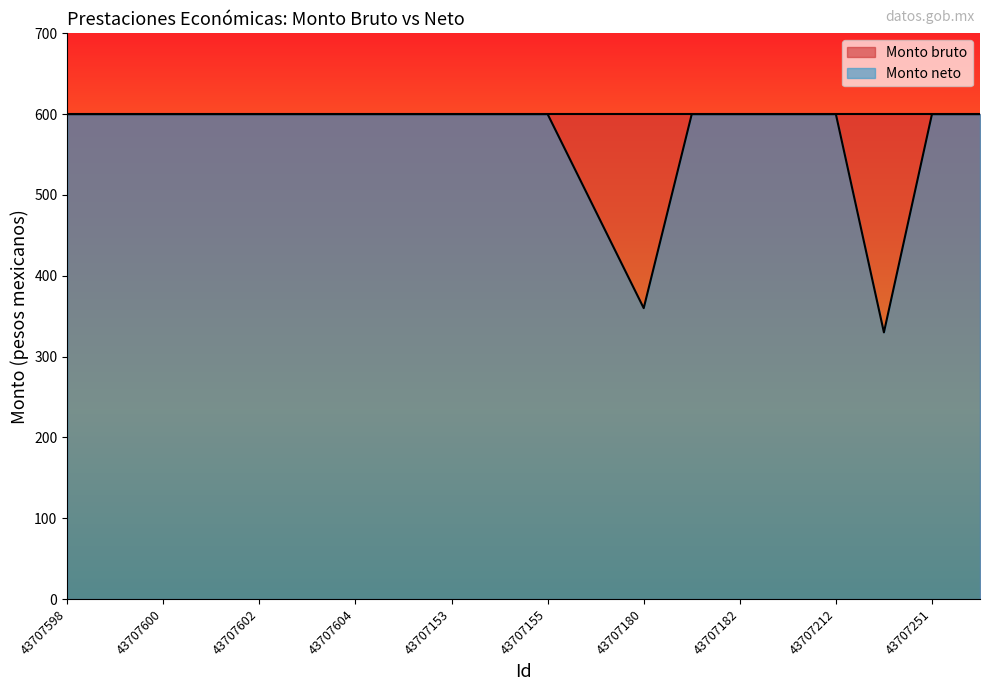

How many interior local valleys (lower than both neighbors) does the data have?

2